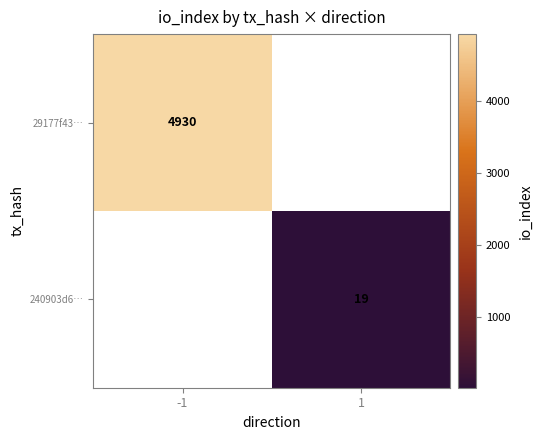

The value of 240903d6… at 1 is 30. True or false?

False